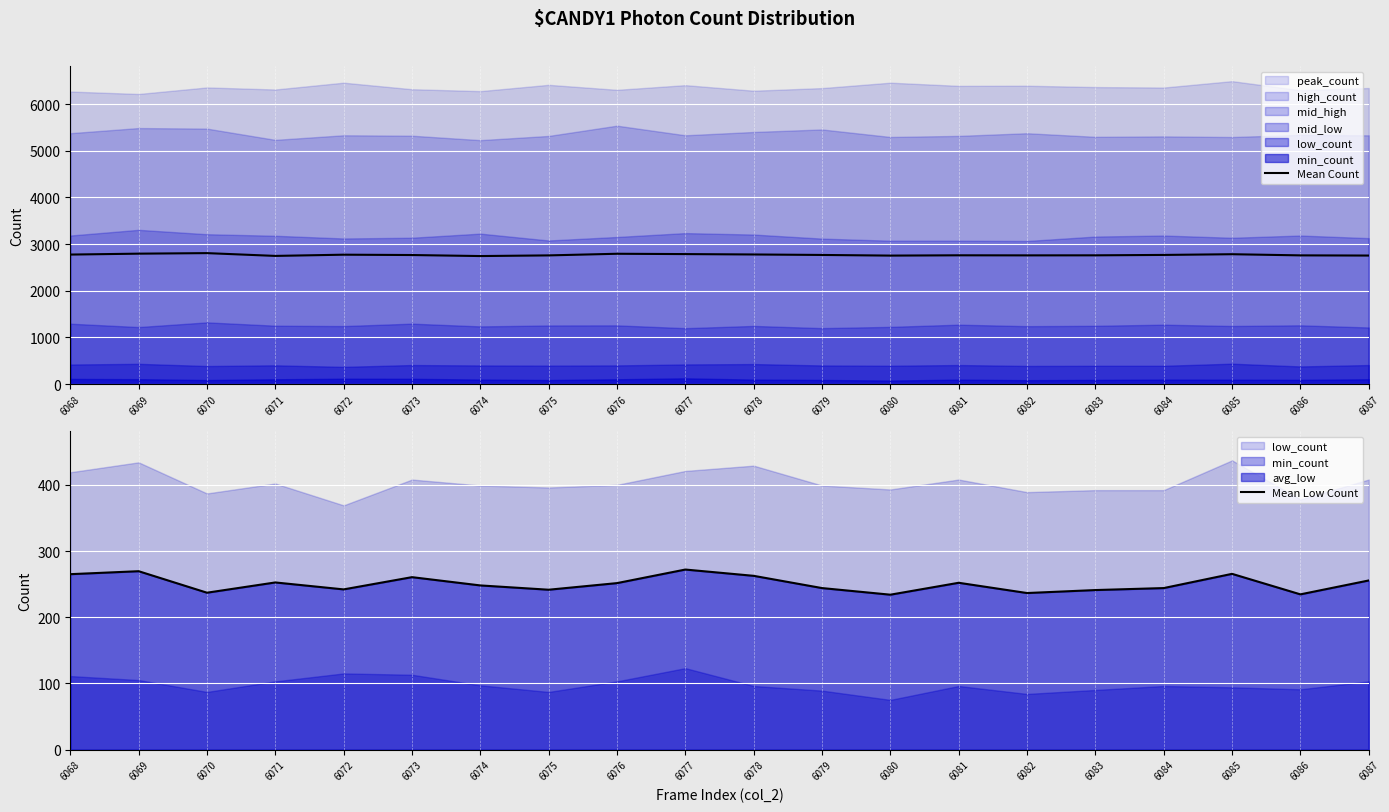

At which label is Mean Count closest to 2774?

6068